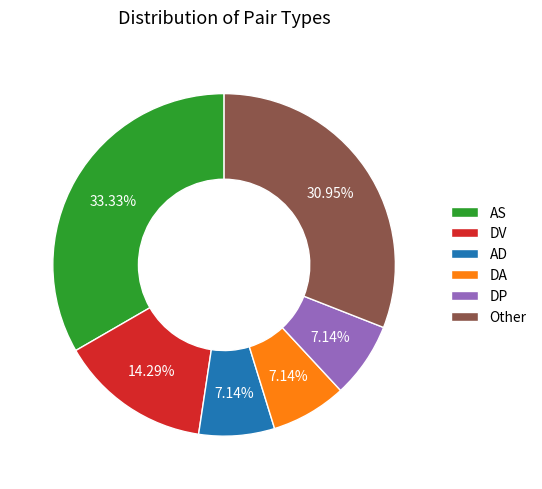

To the nearest percent, what portion does DV represent?

14%